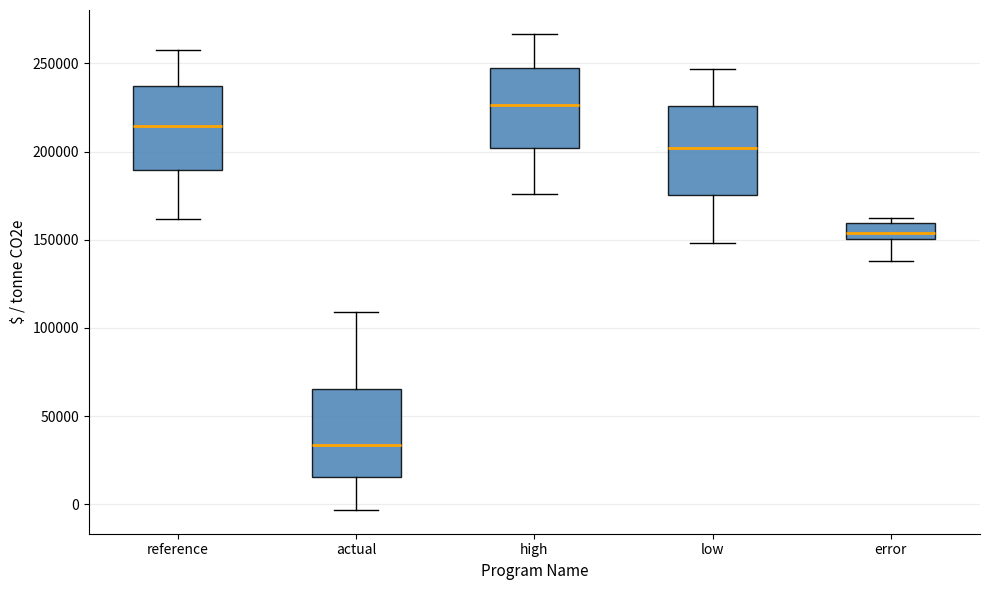

Where does the median line of the box for high sit on the y-axis? The values are not printed on the chart, so give them approximately, as read against the axis.

225000